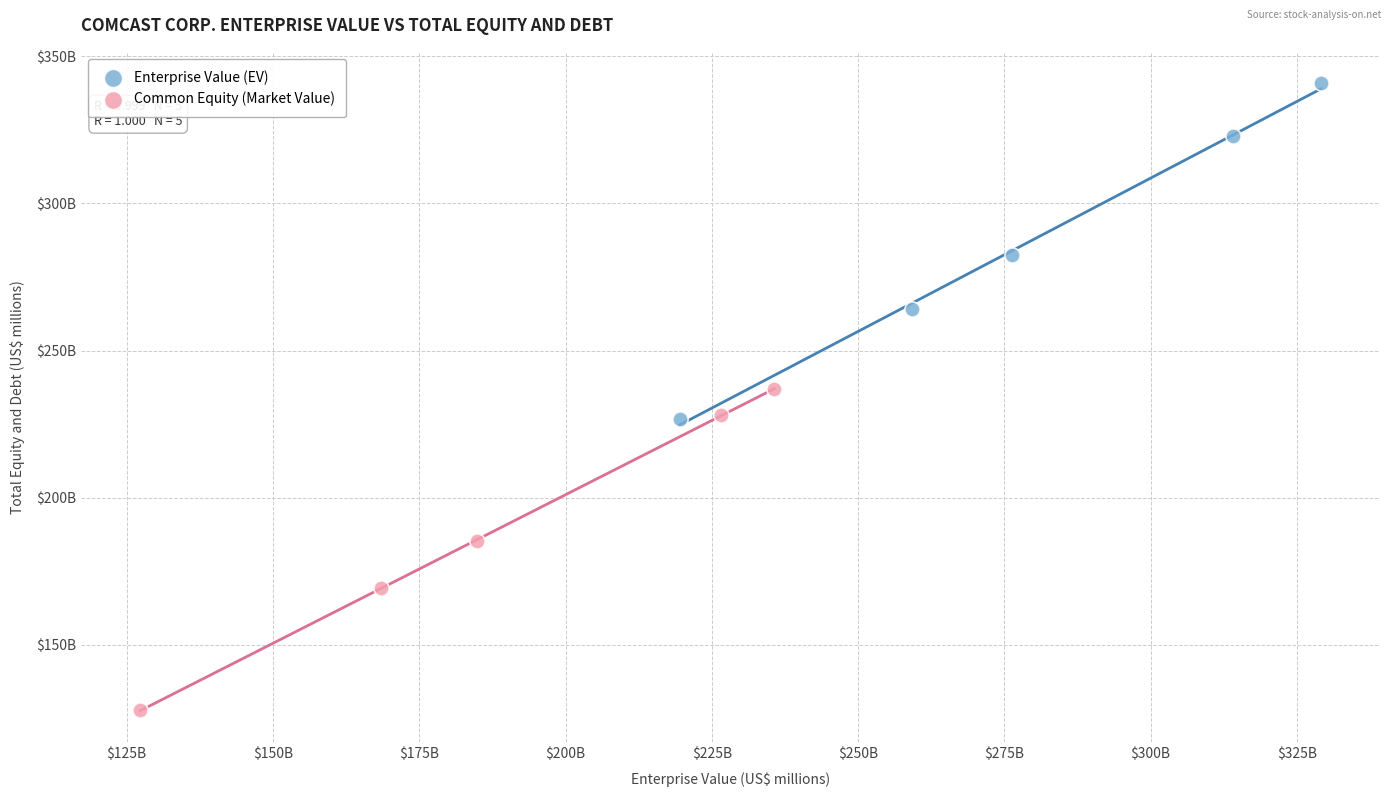

Which series contains the highest Y value?

Enterprise Value (EV)